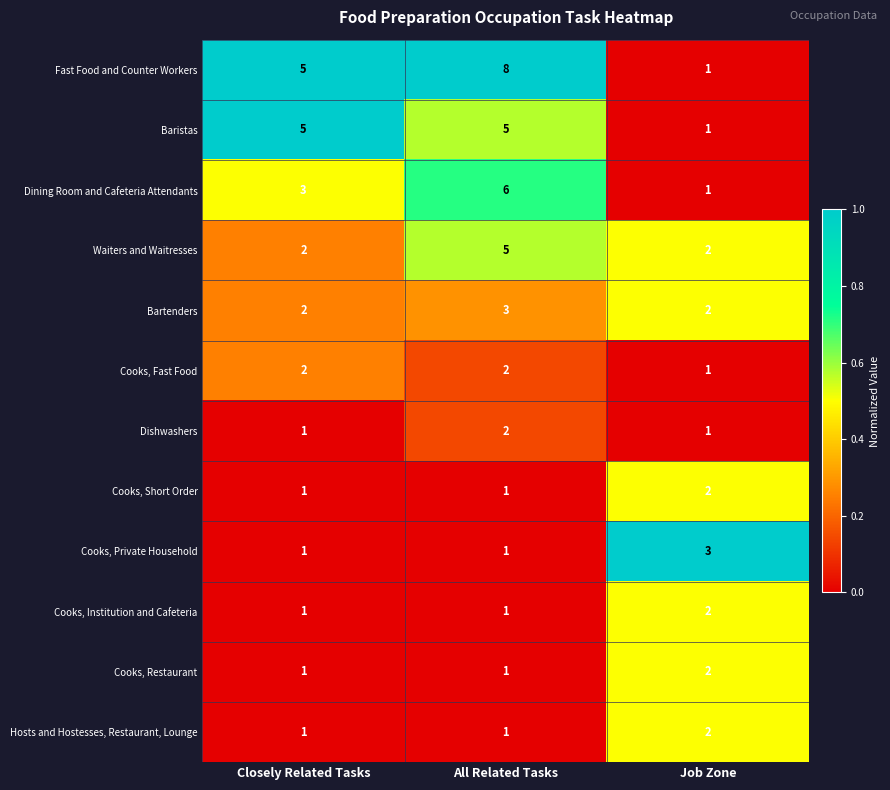

Which series has the widest spread of values?

Fast Food and Counter Workers